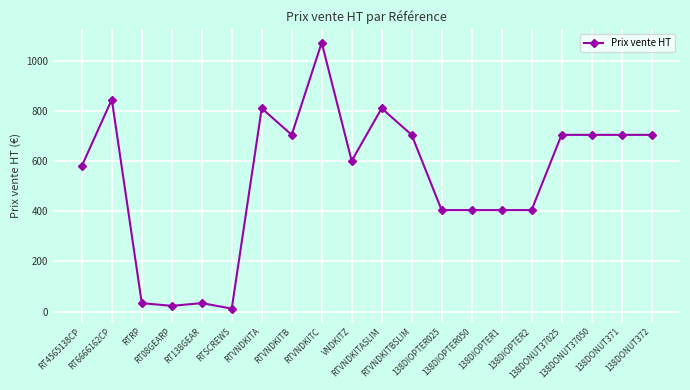

What is the difference between the values at 138DIOPTER1 and 138DONUT371?

300